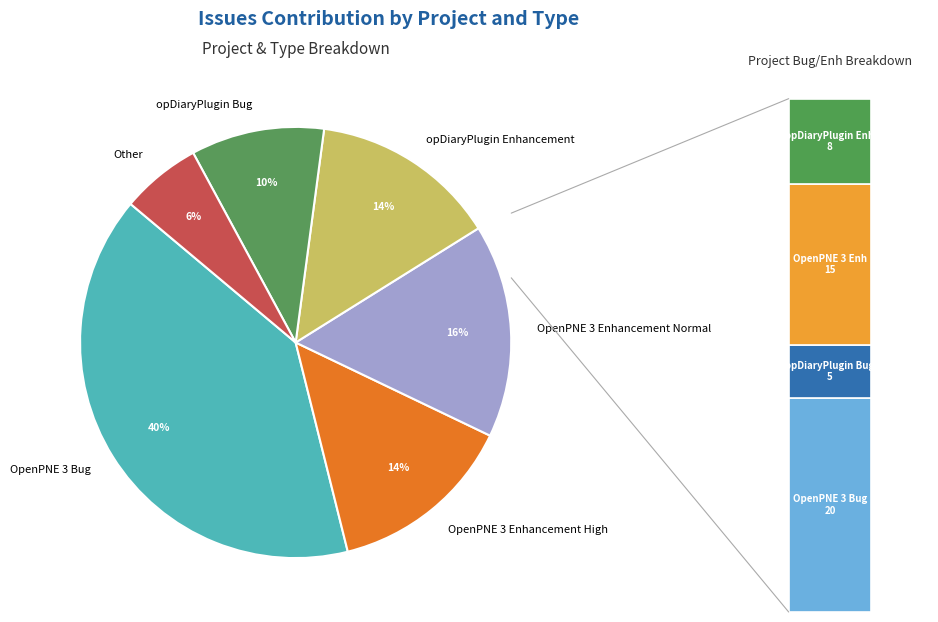

How many slices are in this pie chart?

6